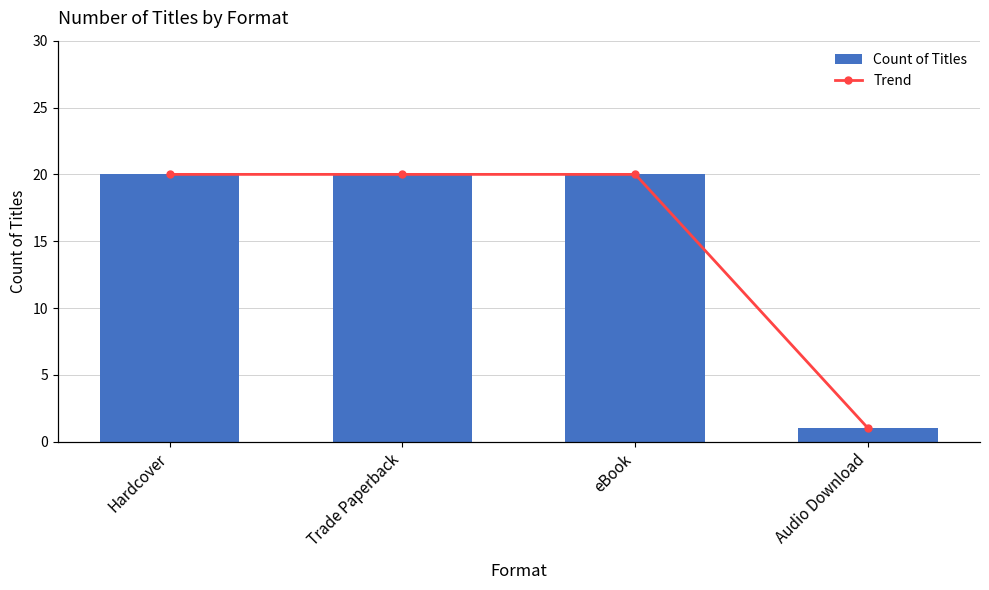

How many categories are shown in the chart?

4